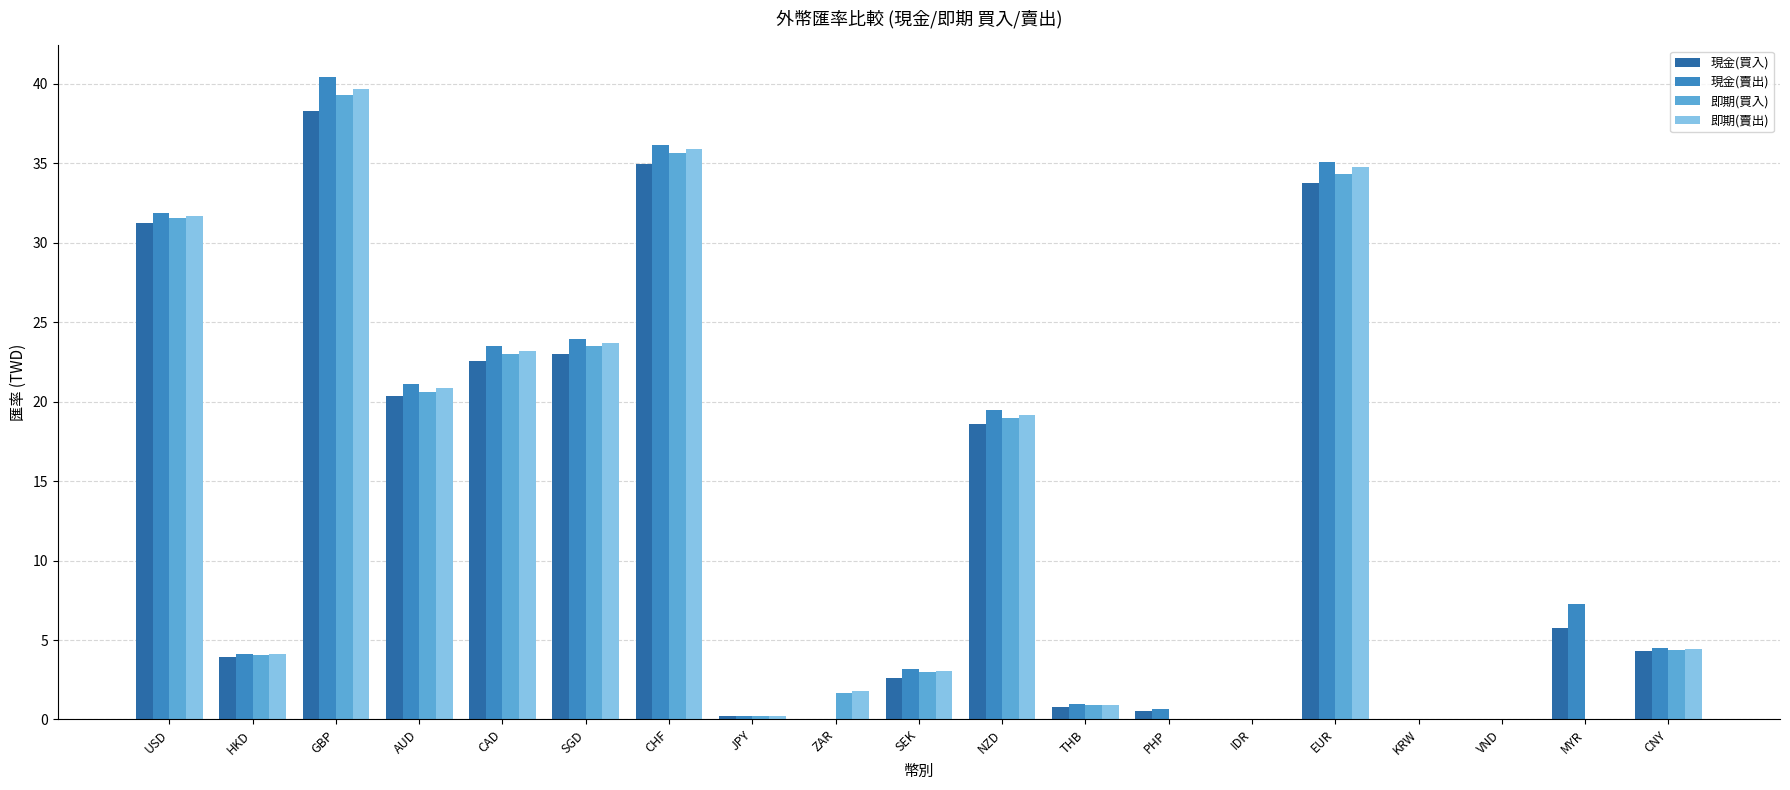

The value of 即期(賣出) at CHF is 35.9. True or false?

True